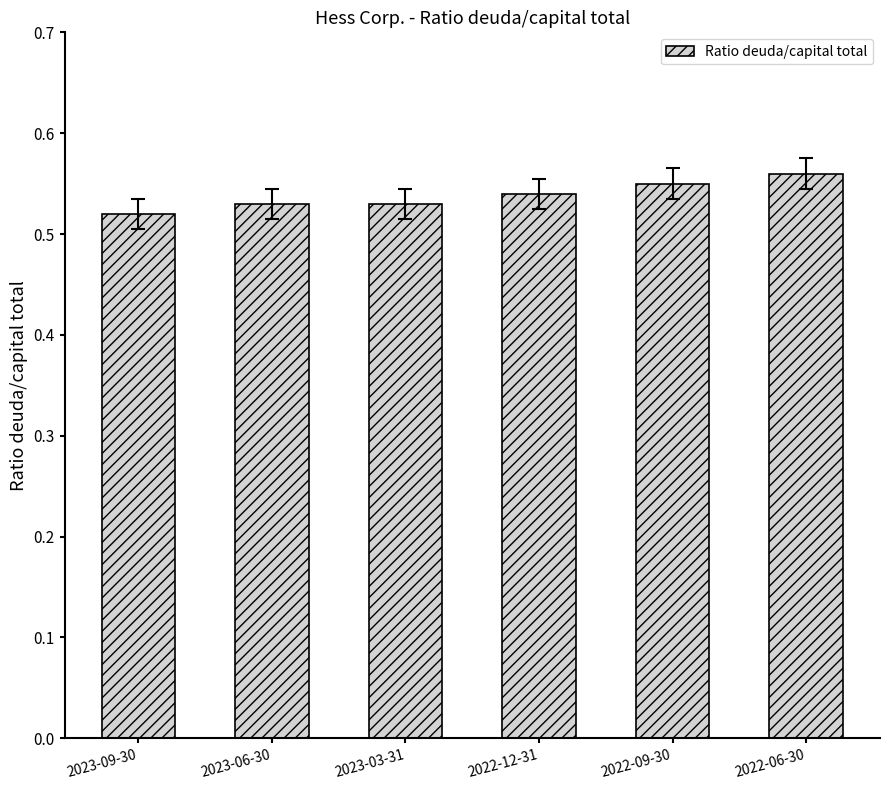

At which category does the chart reach its minimum across all series?

2023-09-30